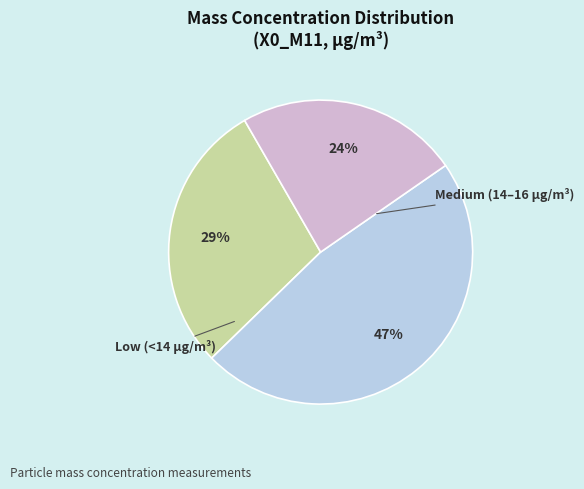

Is there any slice that represents more than half of the pie?

No